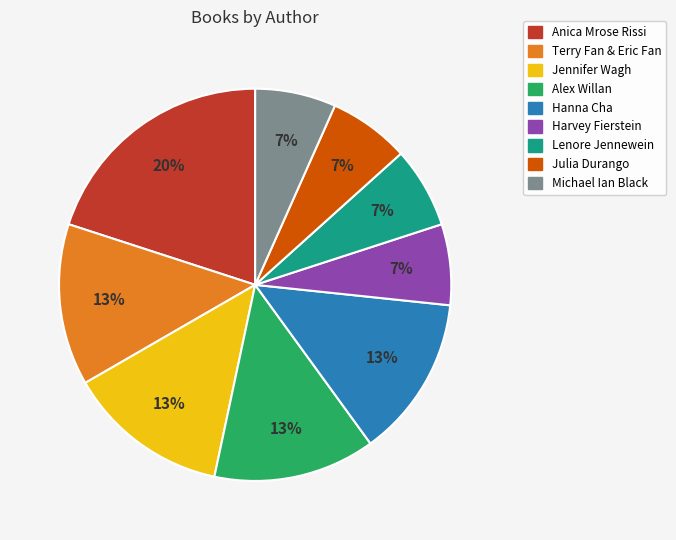

Which slice is the largest?

Anica Mrose Rissi